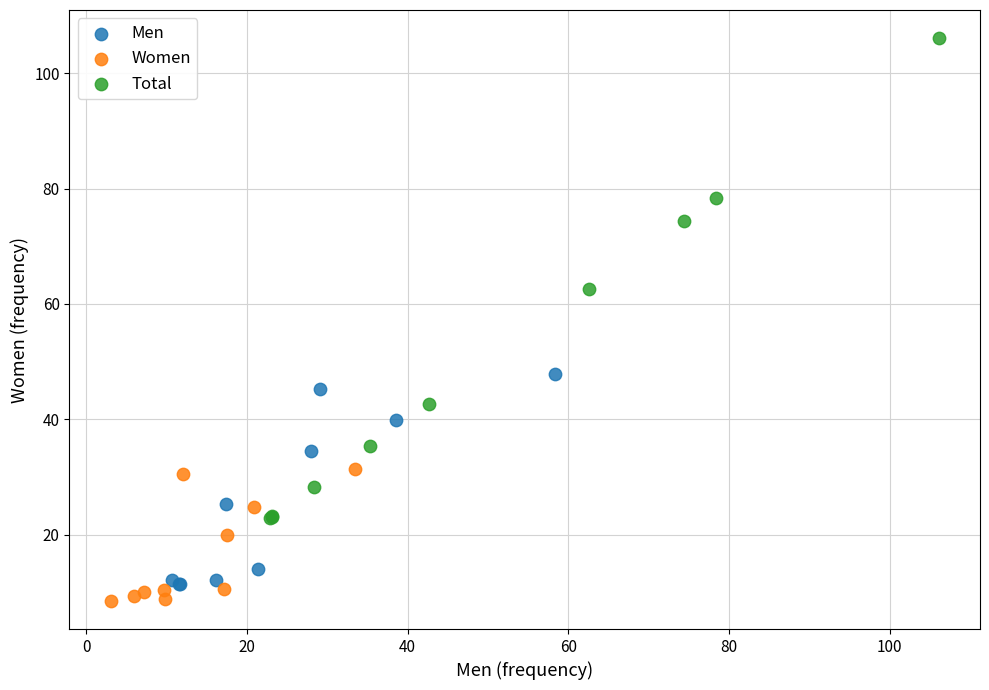

What are all the series names shown in the legend?

Men, Women, Total